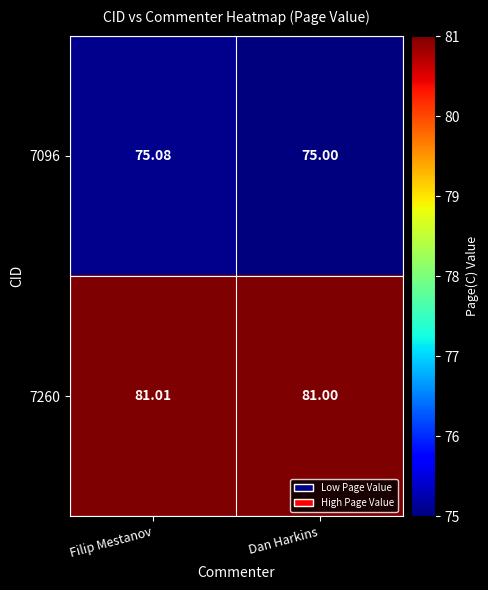

How many series are shown in this chart?

2